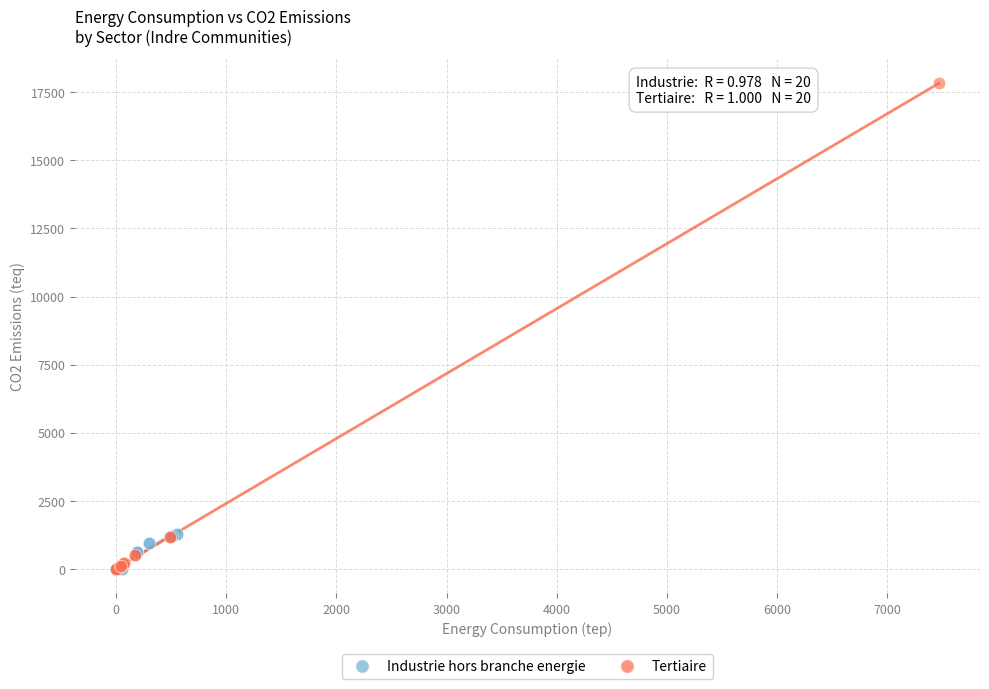

Which series contains the highest Y value?

Tertiaire